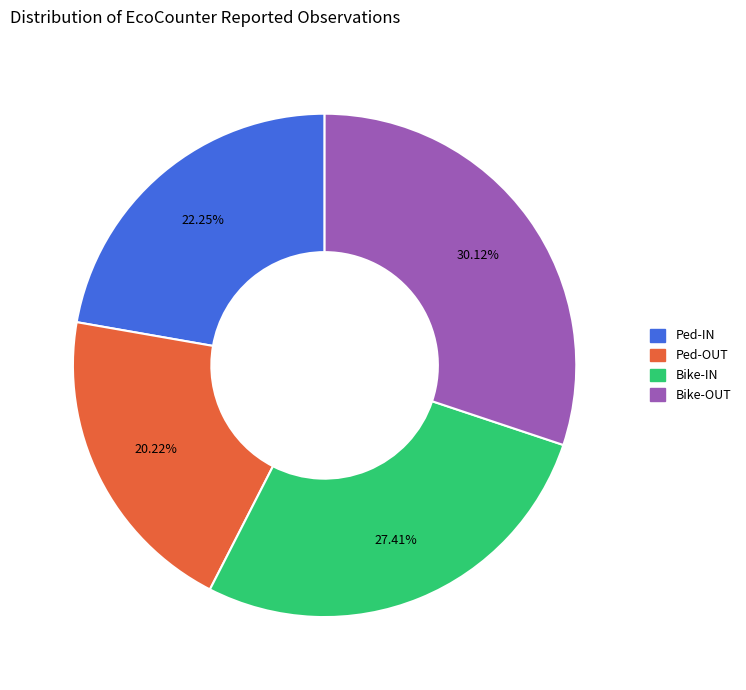

To the nearest percent, what is the average slice percentage?

25%